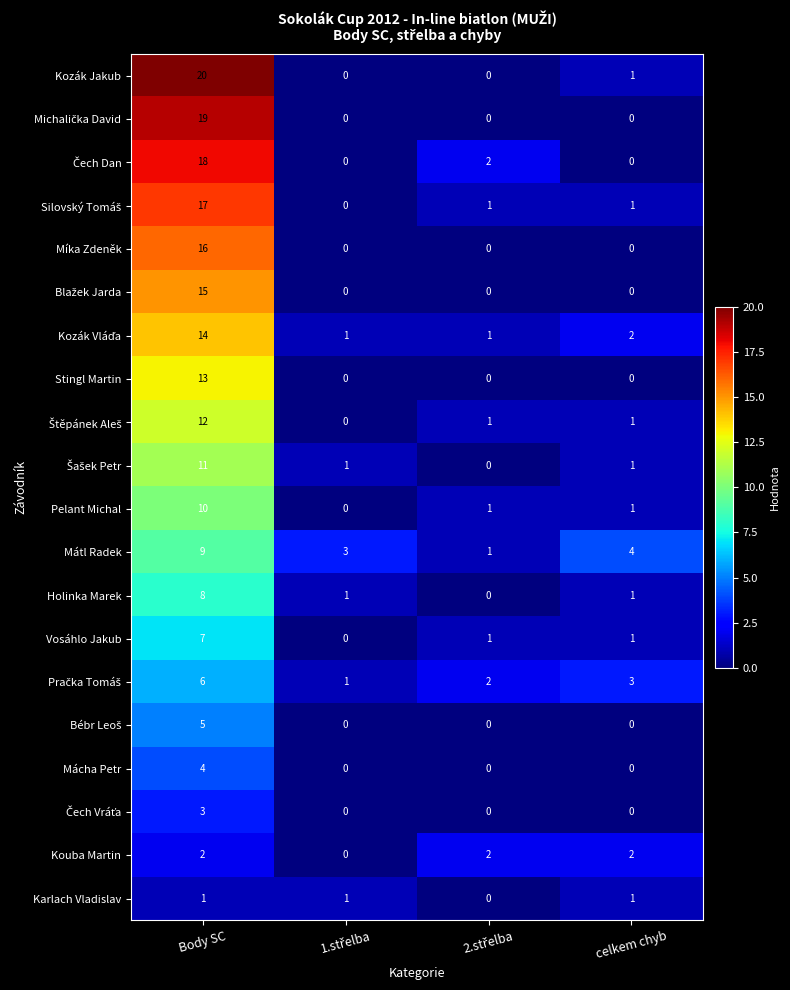

Which series has the widest spread of values?

Kozák Jakub